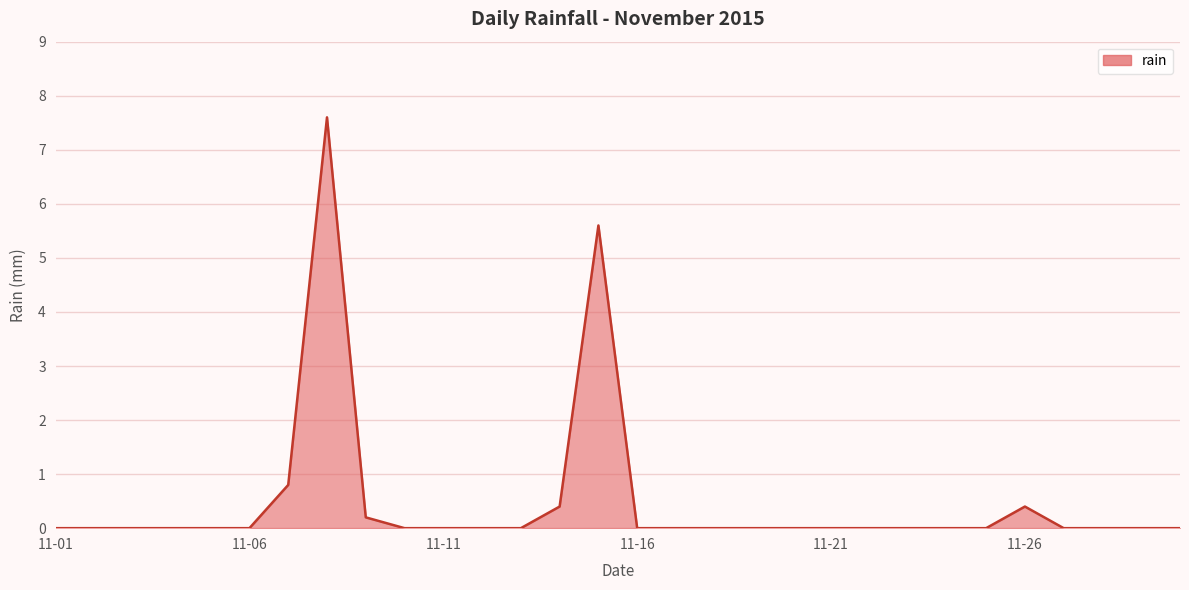

What is the greatest value displayed?

7.6